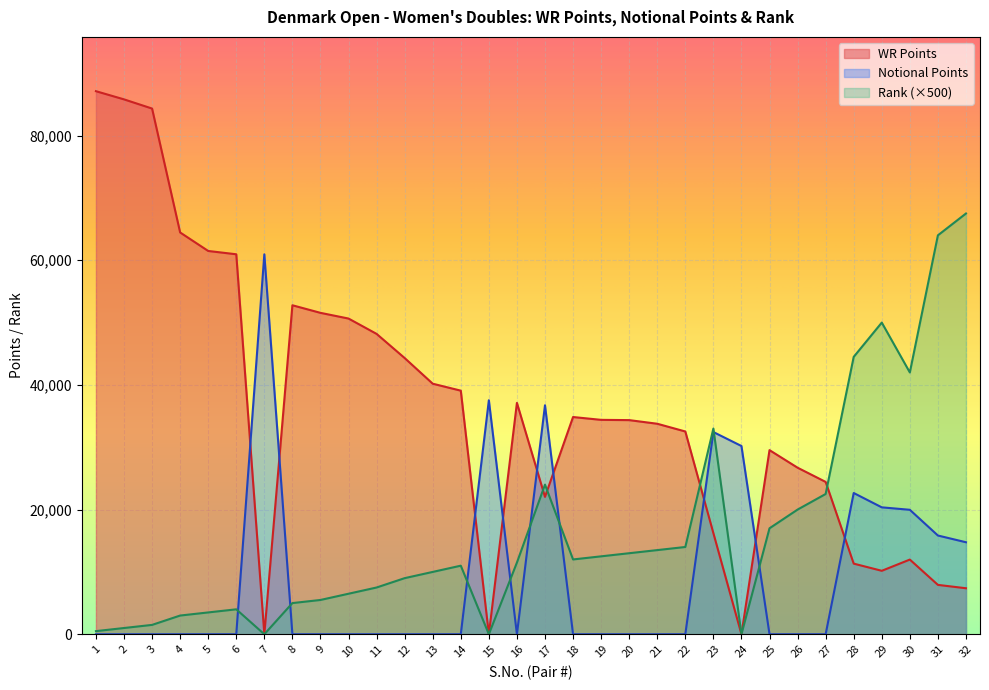

Which label corresponds to the largest value in the chart?

1